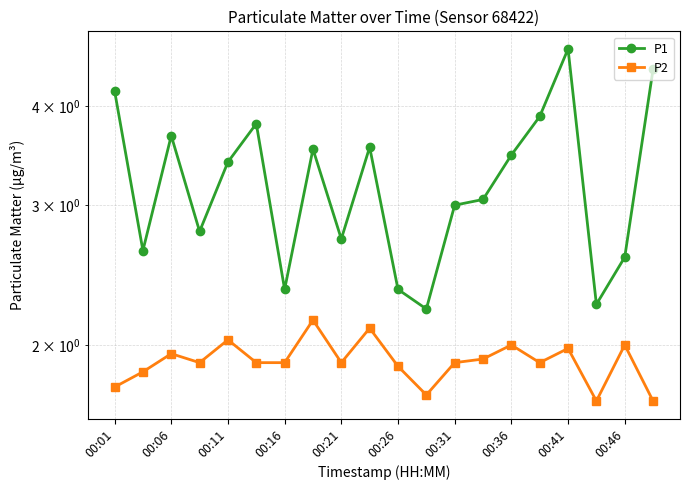

What position from the left is 00:11?

5